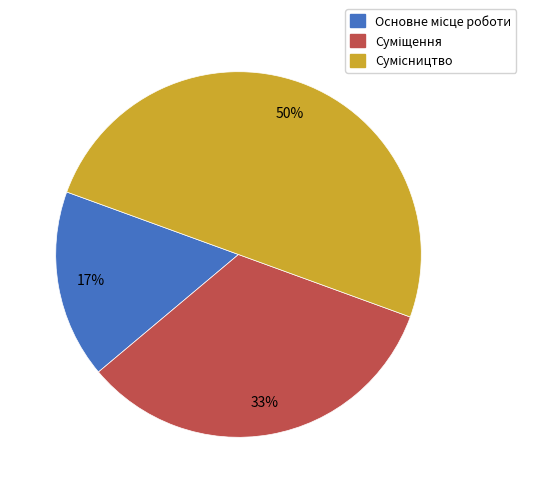

Count the number of slices in the pie.

3